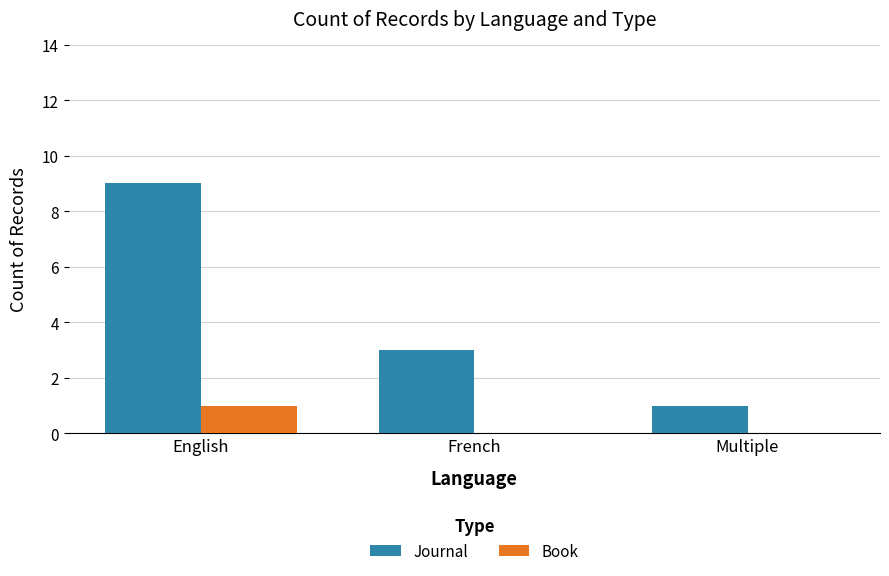

Does the chart contain stacked bars?

No